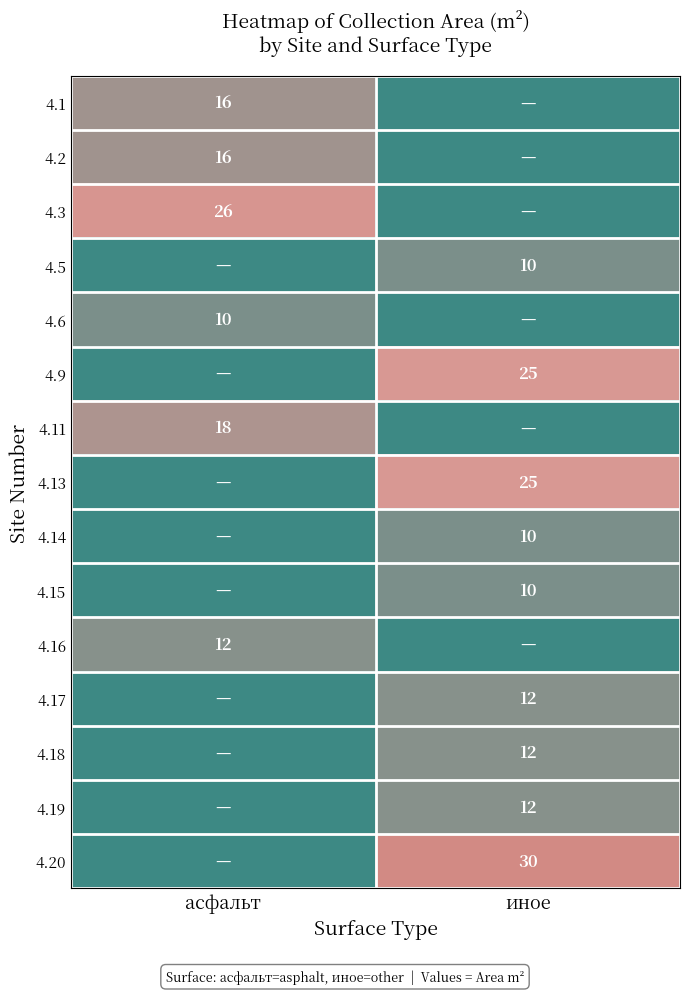

Is the value of 4.14 at иное greater than the value of 4.13 at иное?

No